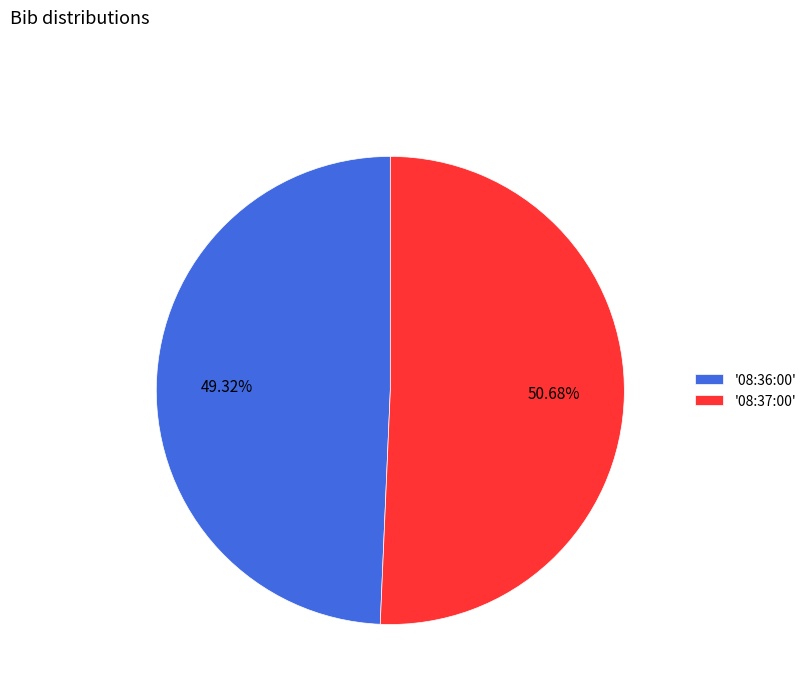

How many segments does this pie chart have?

2